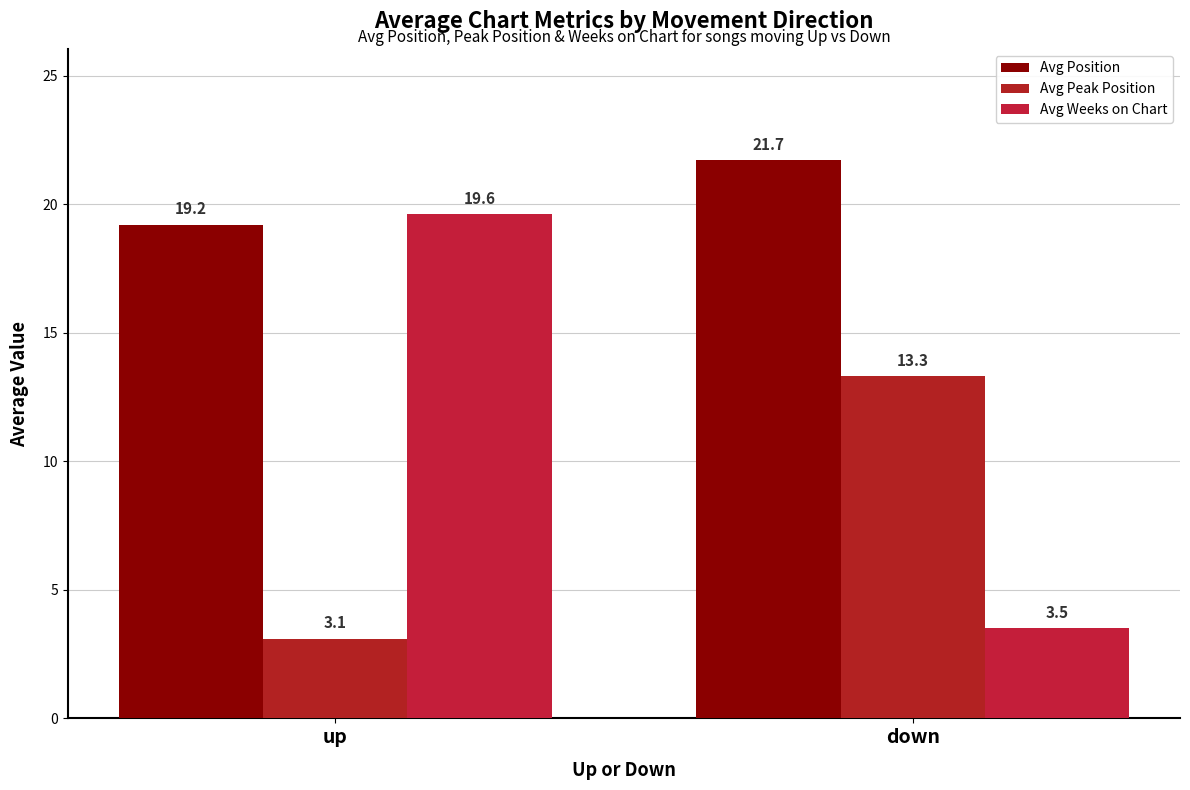

How many values in the Avg Peak Position series exceed 13?

1